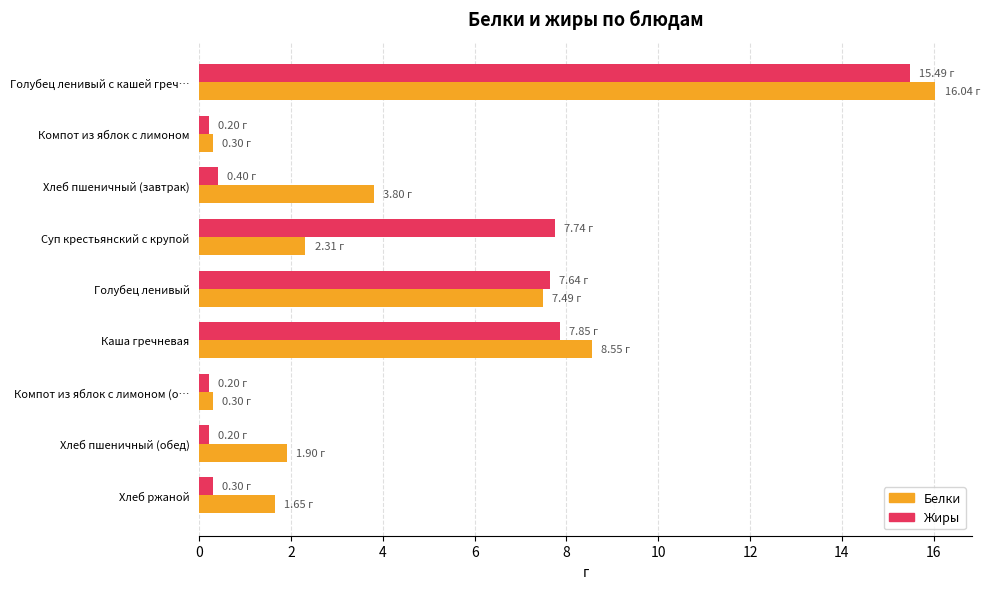

Between Компот из яблок с лимоном (о… and Хлеб пшеничный (обед), which series saw the biggest shift?

Белки